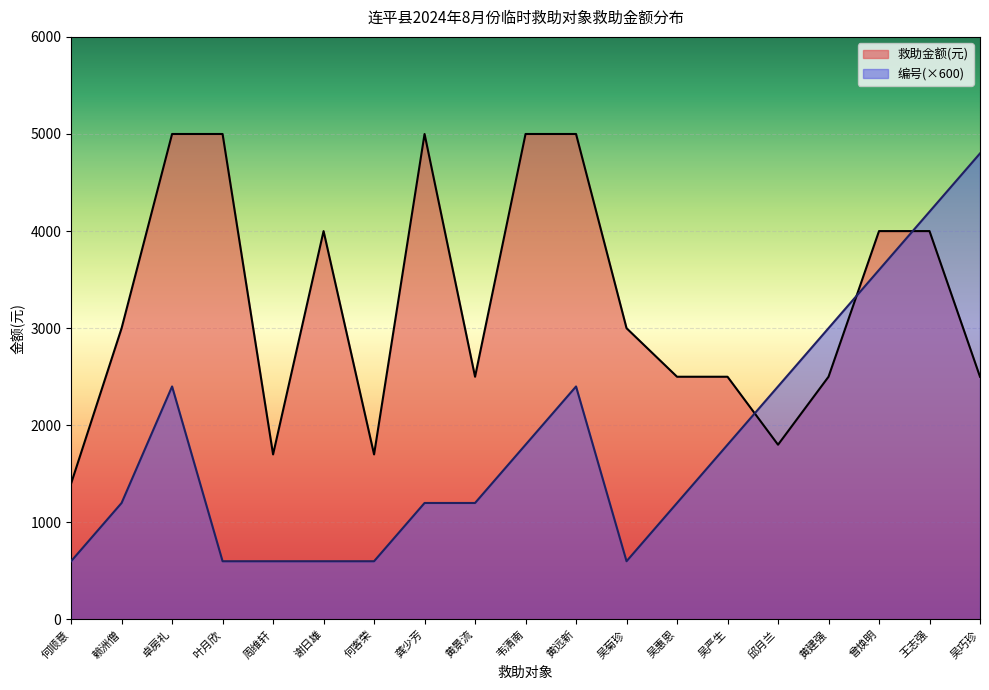

Which series has the largest total across all categories?

救助金额(元)